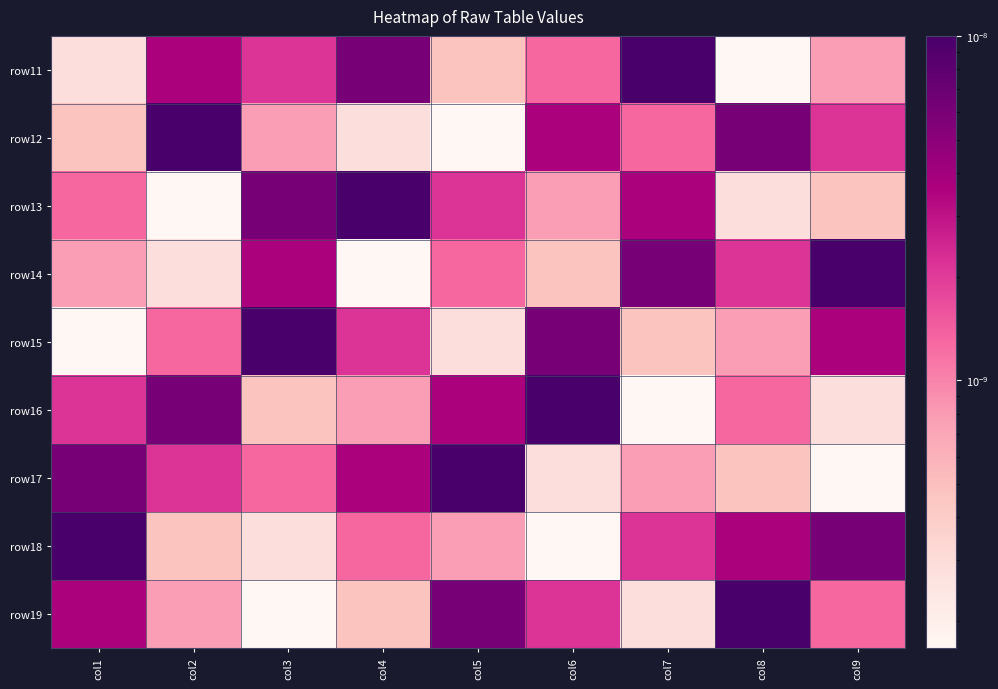

How many series are shown in this chart?

9